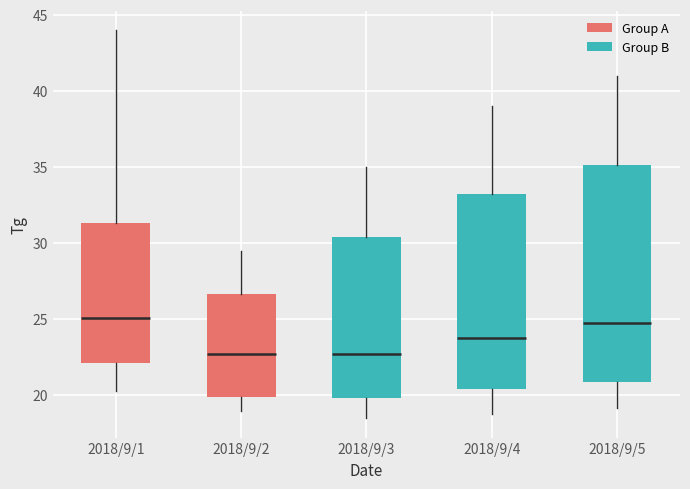

Where does the lower whisker of the box for 2018/9/1 end on the y-axis? The values are not printed on the chart, so give them approximately, as read against the axis.

20.5